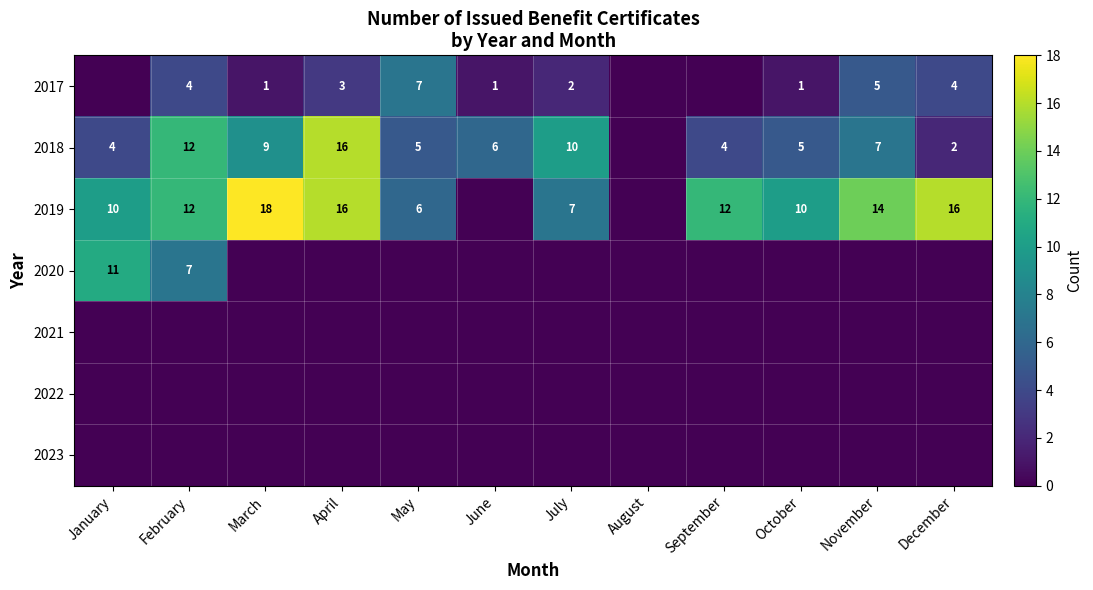

True or false: 2018 has a value of 12 at February.

True